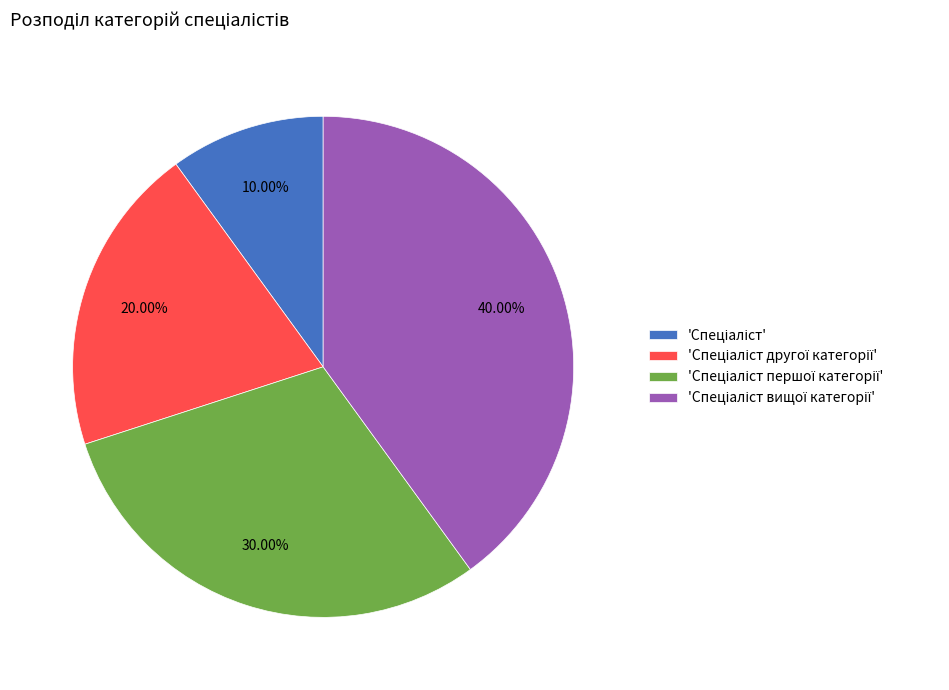

Is there a majority slice in this chart?

No